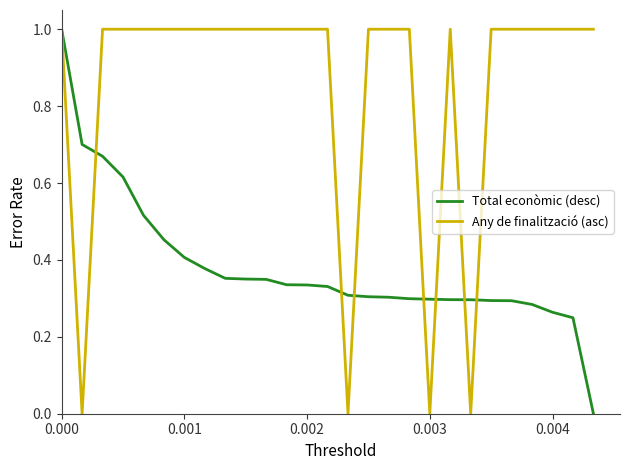

What are all the series names shown in the legend?

Total econòmic (desc), Any de finalització (asc)